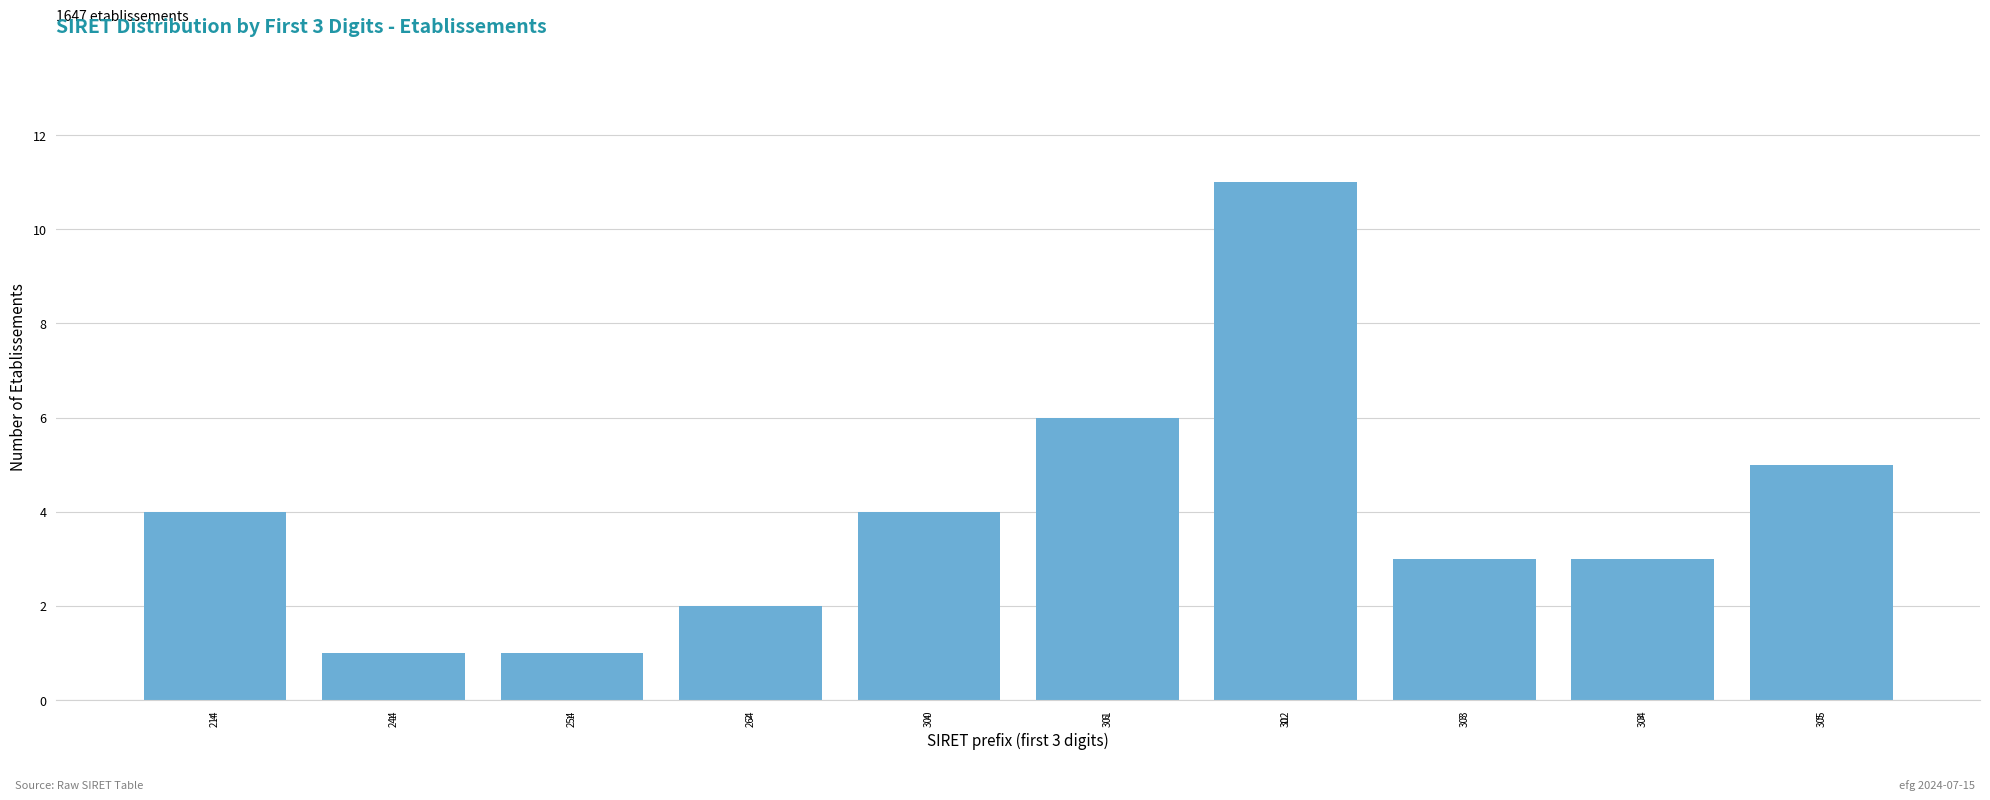

Reading left to right, extract all data points from this chart.

214=4	244=1	254=1	264=2	300=4	301=6	302=11	303=3	304=3	305=5